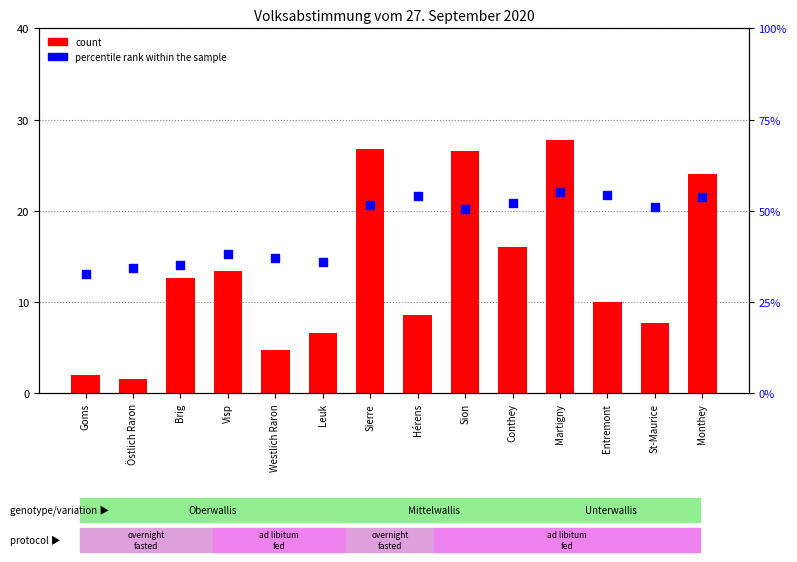

Is the value of percentile rank within the sample at Sion greater than the value of count at Visp?

Yes